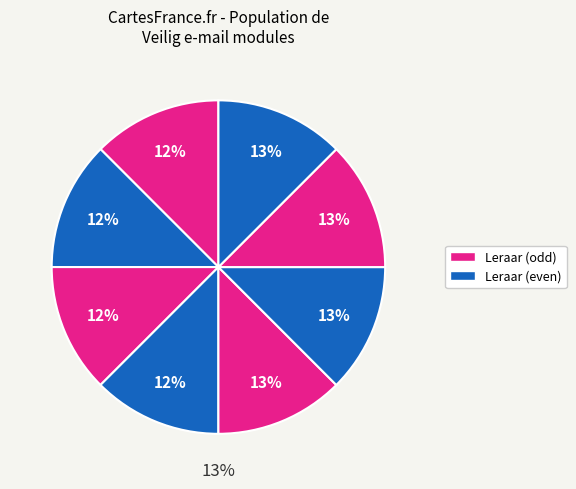

Is Webquest the majority of the pie?

No